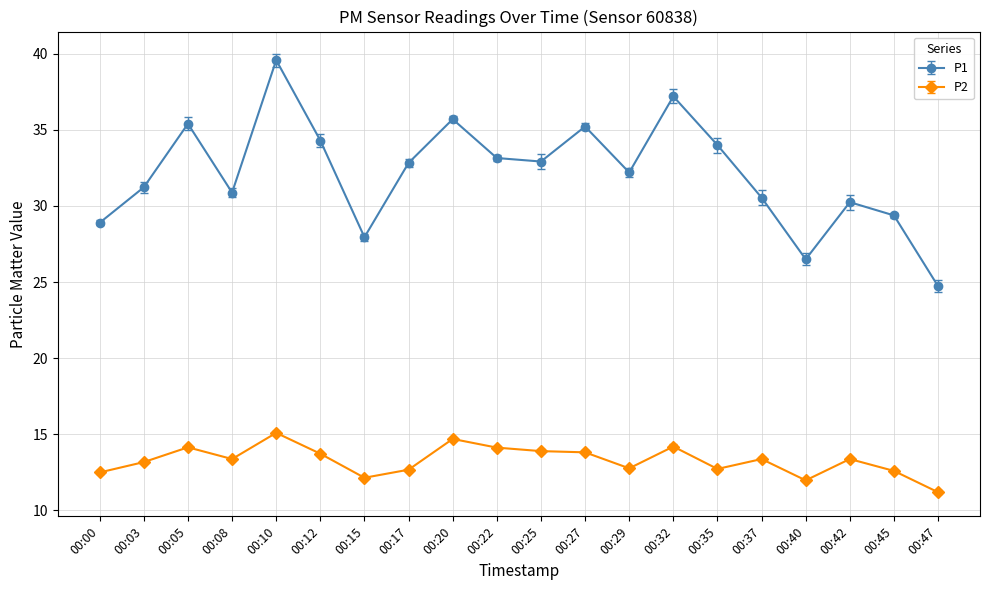

At 00:17, list the series in order from largest to smallest.

P1, P2